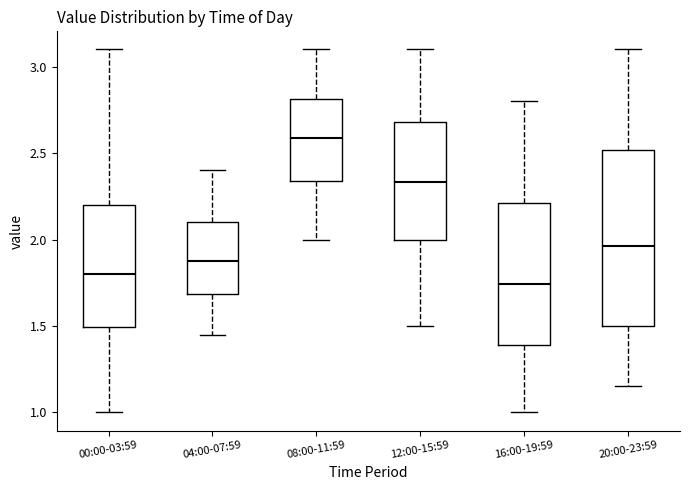

Reading left to right, transcribe this box plot: for each box, give where its median line is, the range the box spans, and where its two whiskers end, as read against the y-axis. The values are not printed on the chart, so give them approximately, as read against the axis.

00:00-03:59: median 1.80, box 1.50 to 2.20, whiskers 1.00 to 3.10
04:00-07:59: median 1.90, box 1.70 to 2.10, whiskers 1.45 to 2.40
08:00-11:59: median 2.60, box 2.35 to 2.80, whiskers 2.00 to 3.10
12:00-15:59: median 2.35, box 2.00 to 2.70, whiskers 1.50 to 3.10
16:00-19:59: median 1.75, box 1.40 to 2.20, whiskers 1.00 to 2.80
20:00-23:59: median 1.95, box 1.50 to 2.50, whiskers 1.15 to 3.10